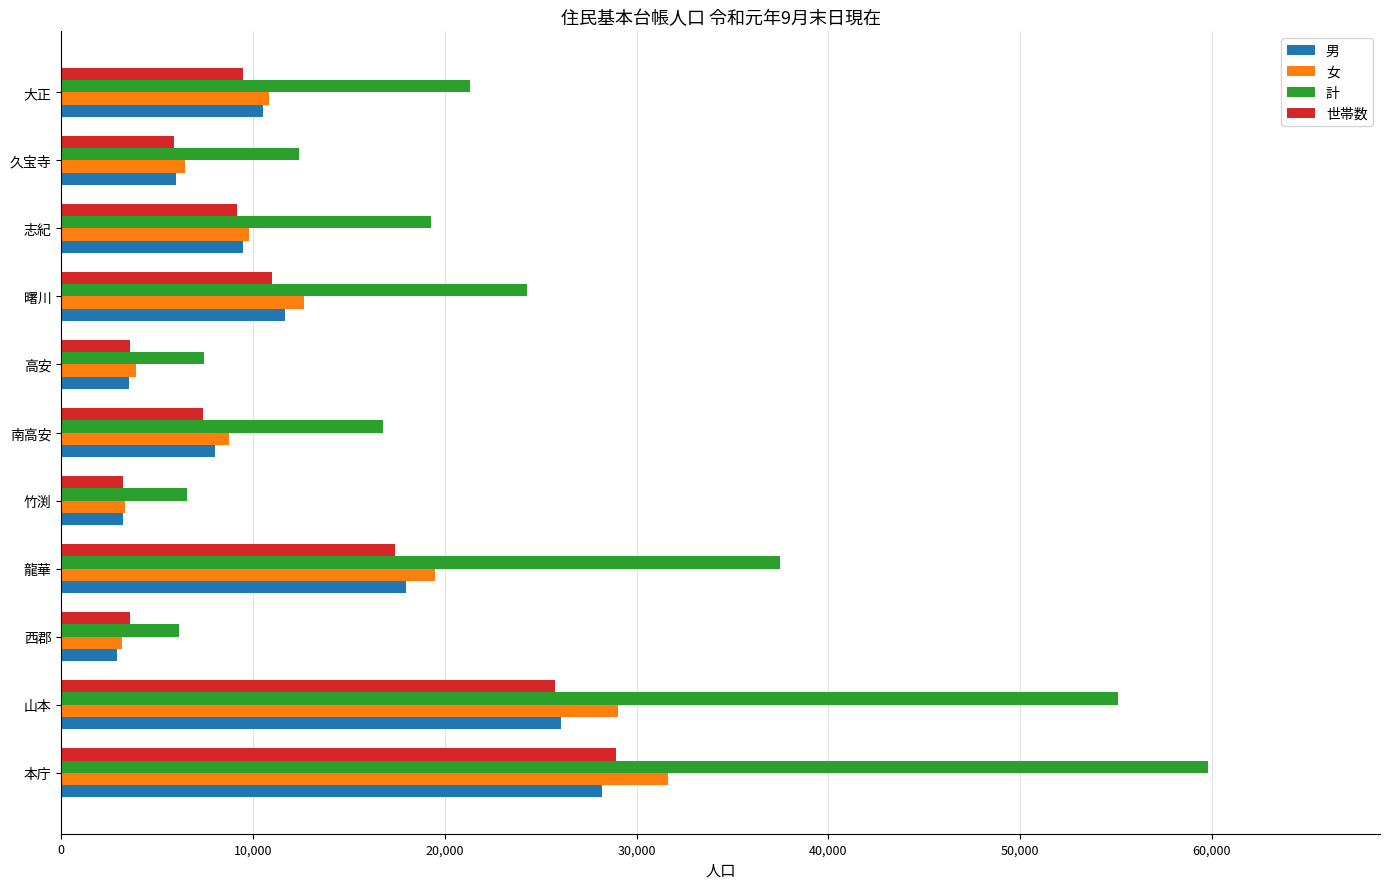

Which series has the largest range (max minus min)?

計